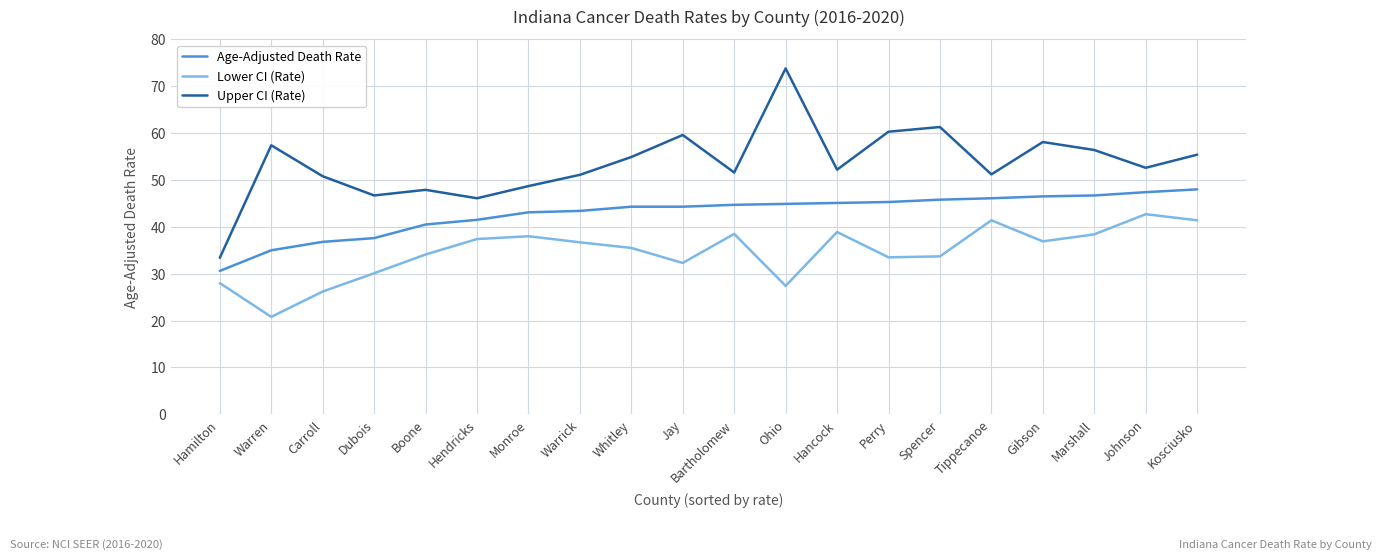

What is the difference between the maximum and minimum values in the Lower CI (Rate) series?

21.9